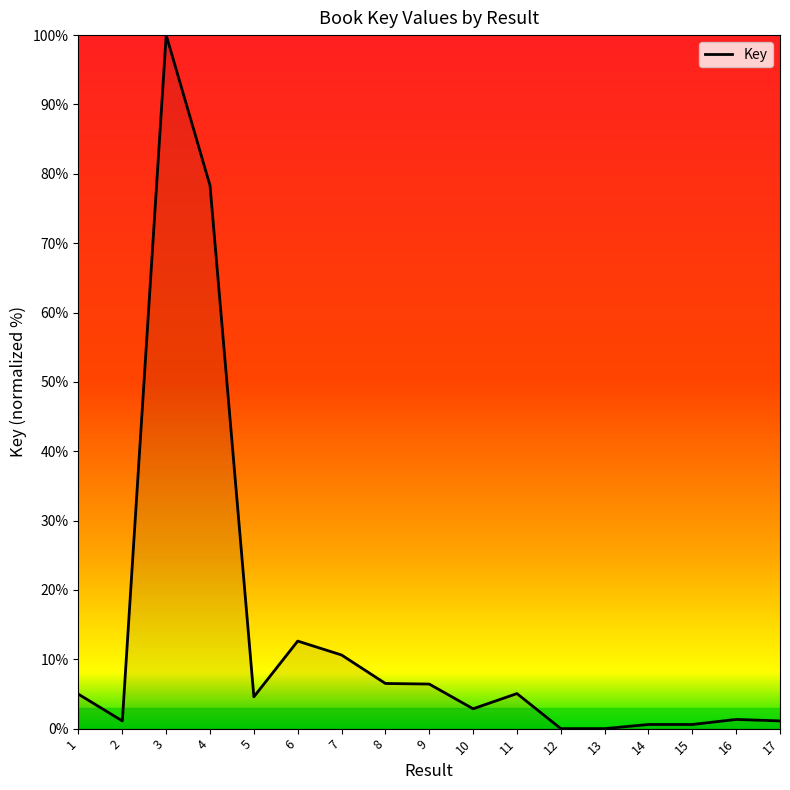

Which category has the highest value across all series?

3